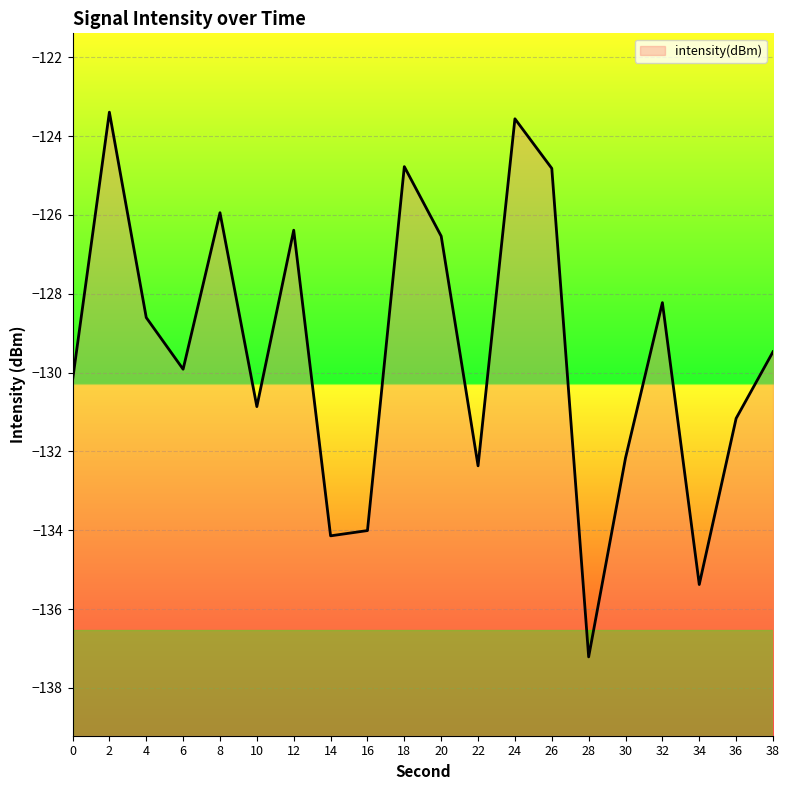

What is the sum of the values at 26 and 28?

-262.0